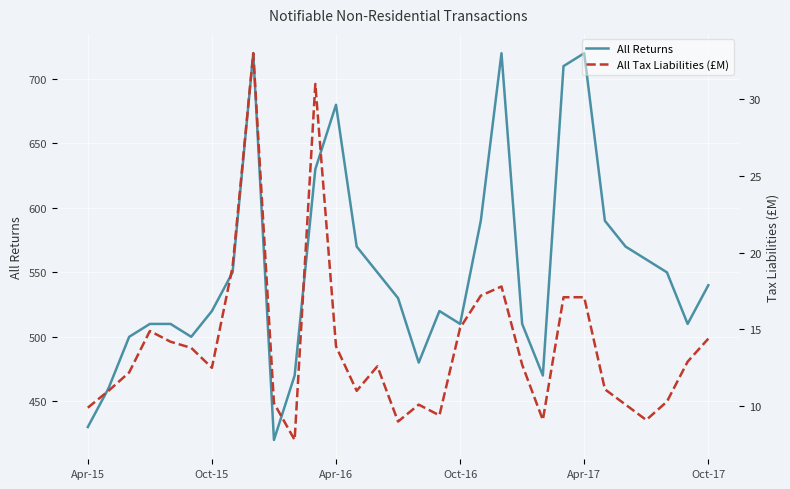

What is the value of the All Returns point at the 27th from the left?

570.0